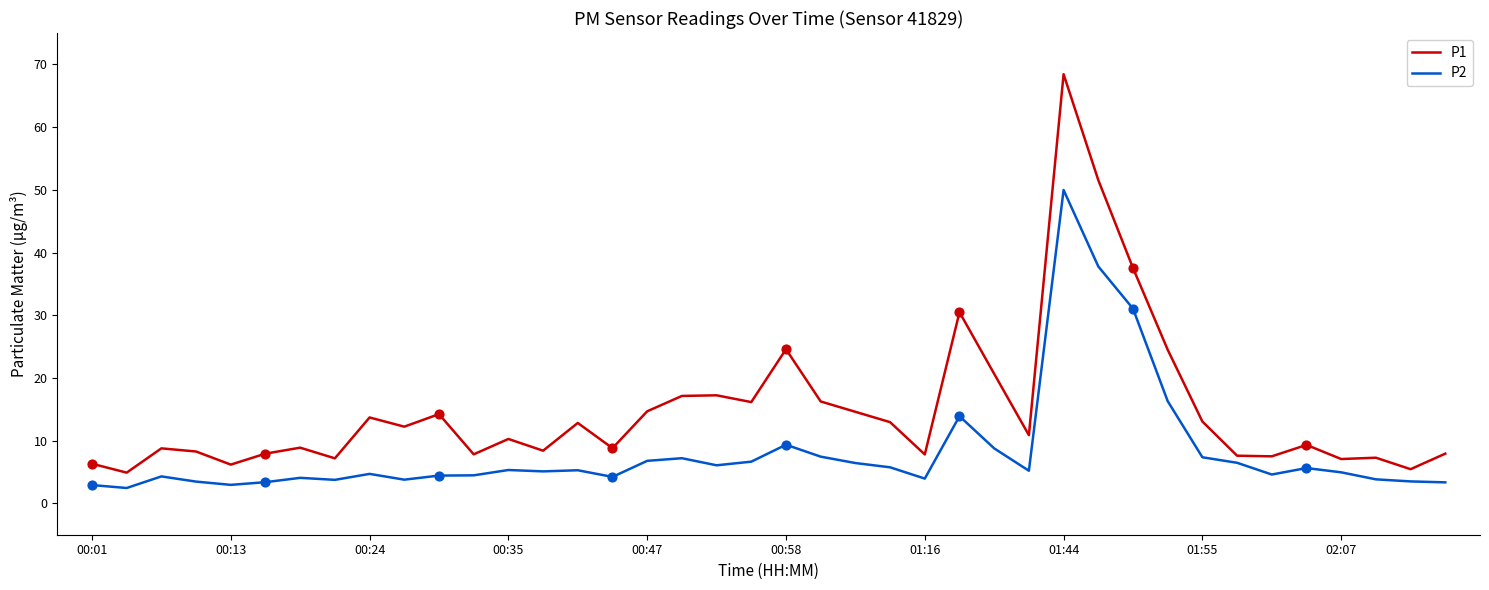

Which series has the largest total across all categories?

P1